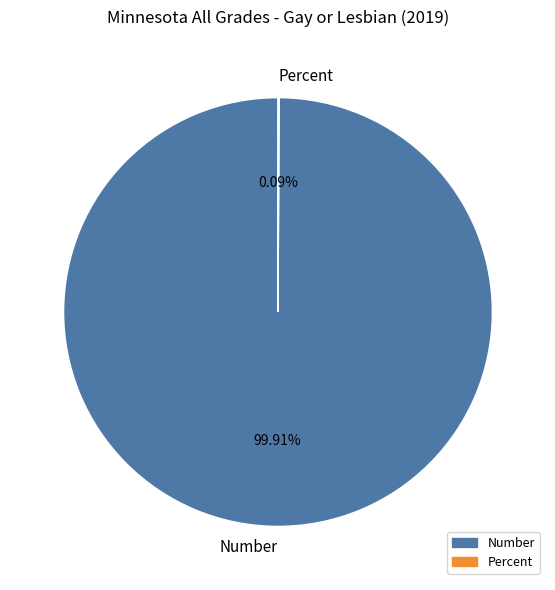

Which slice represents more than half of the pie?

Number